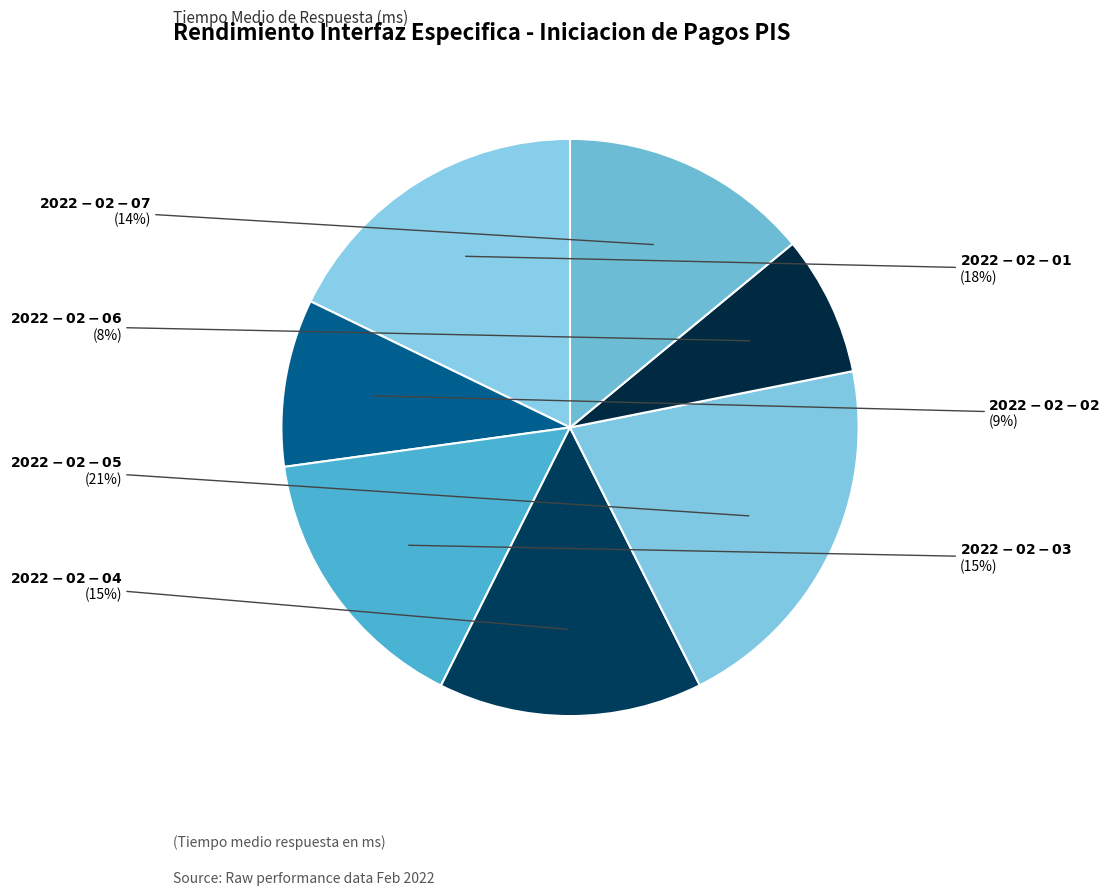

Is there any slice that represents more than half of the pie?

No